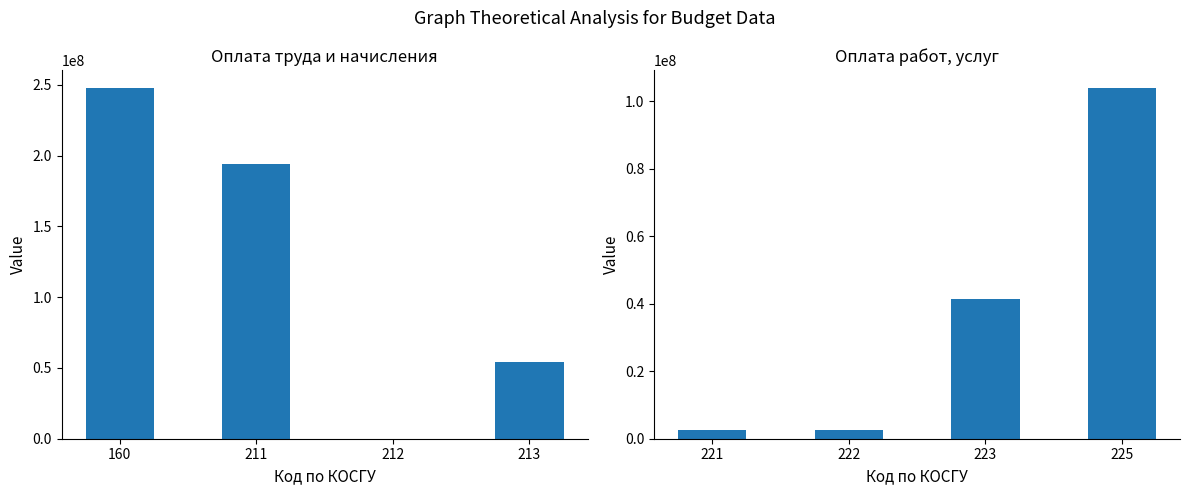

How many data points in Оплата работ, услуг are less than 41492969?

2